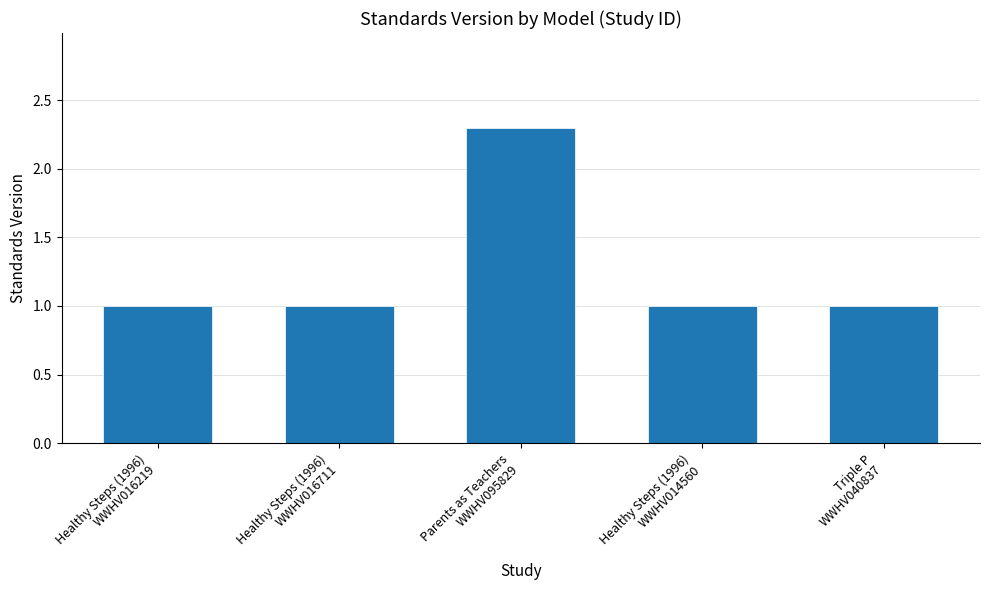

Count the number of data series in this chart.

1